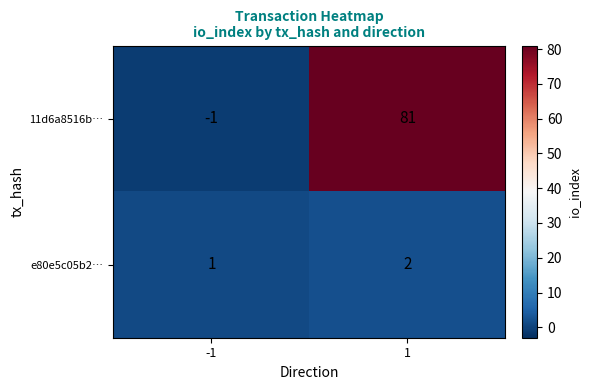

The value of 11d6a8516b… at 1 is 81. True or false?

True